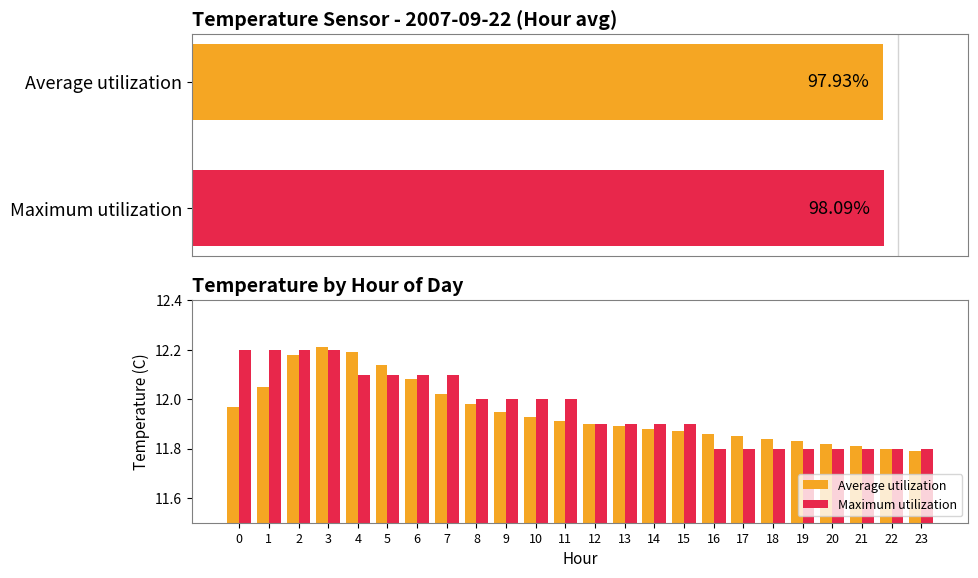

Rank the series at 23 from lowest to highest value.

Average utilization, Maximum utilization